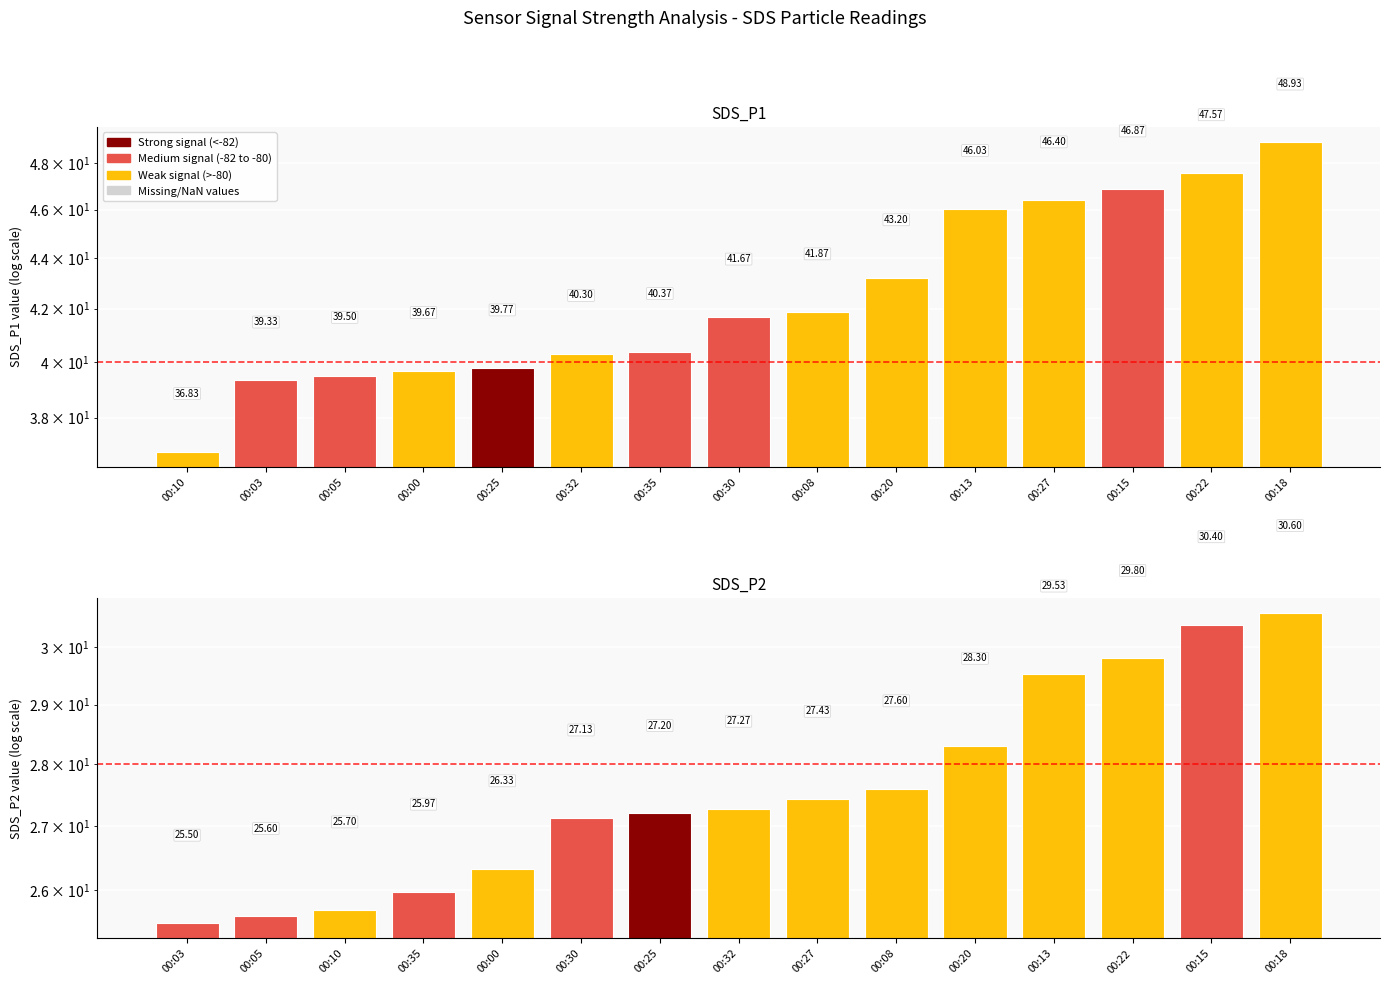

What is the average value of the SDS_P1 series?

42.6